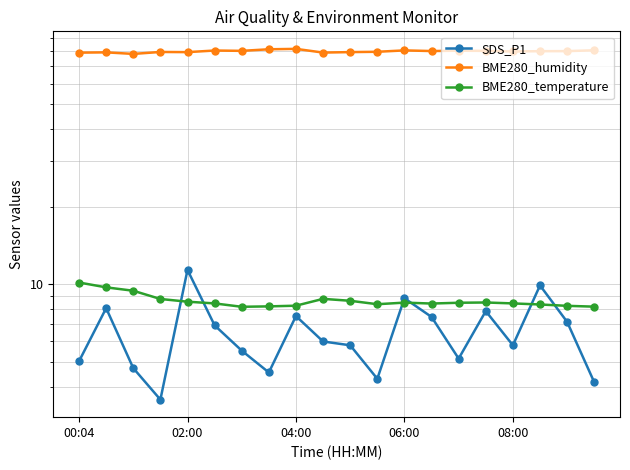

How many interior local peaks does the BME280_temperature series have?

3